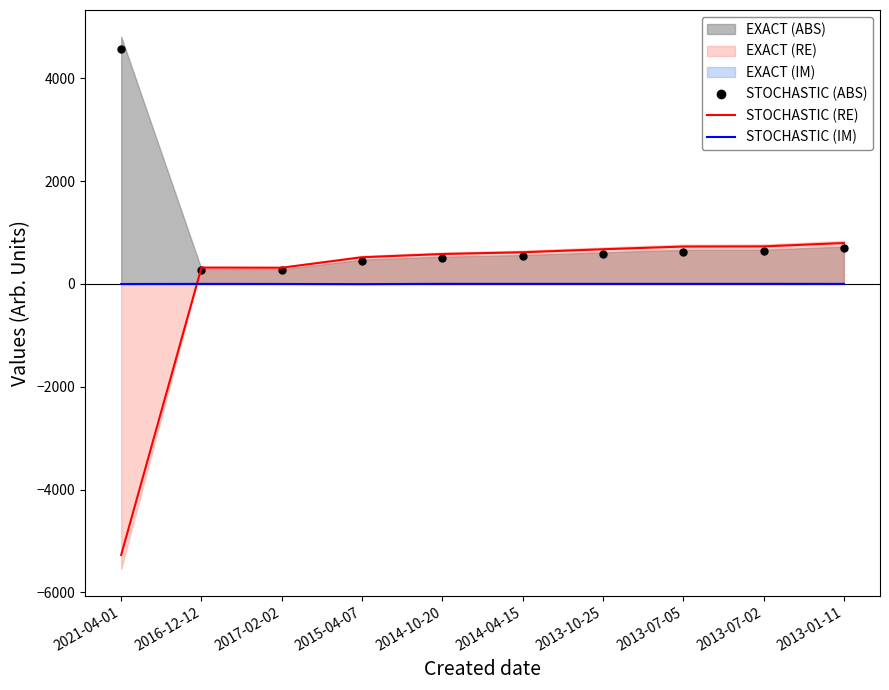

What is the difference between the highest and lowest values at 2014-04-15?

613.8